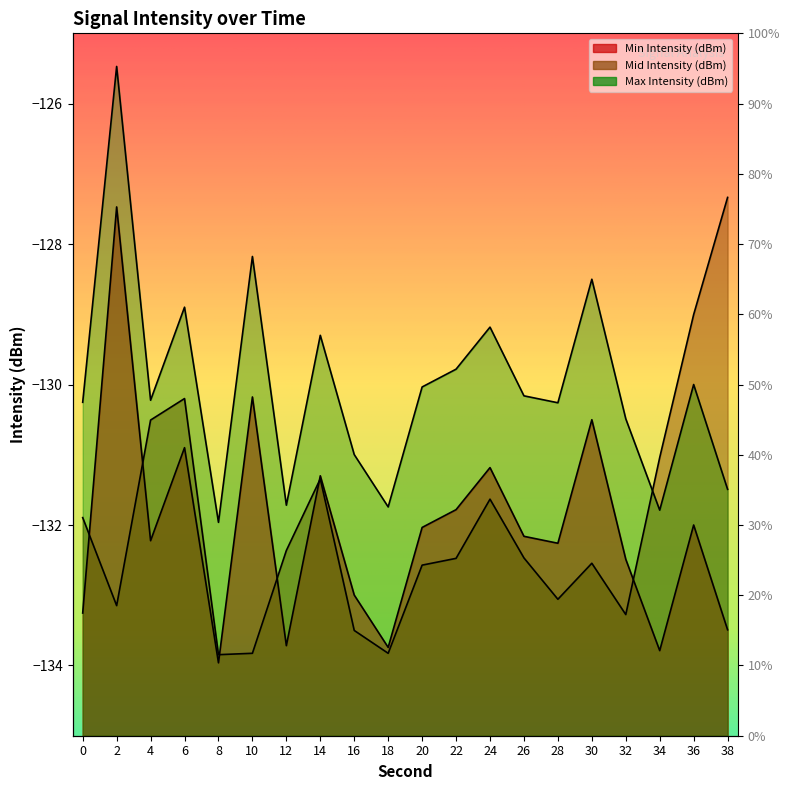

Does the chart display data point markers on the line(s)?

No